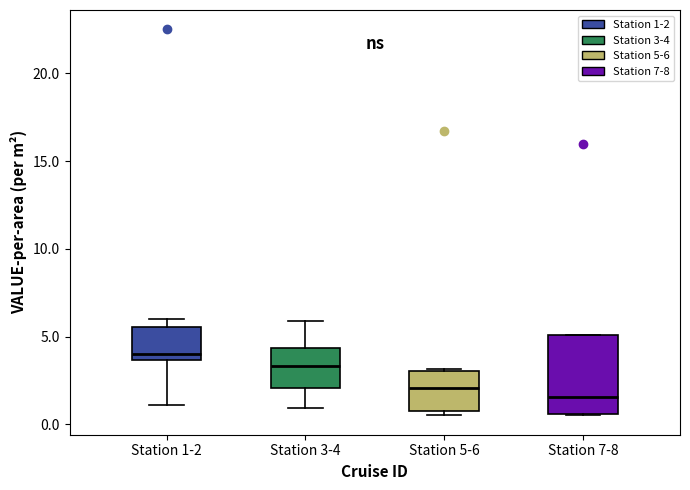

Which box is the tallest, from its lower edge to its upper edge?

Station 7-8